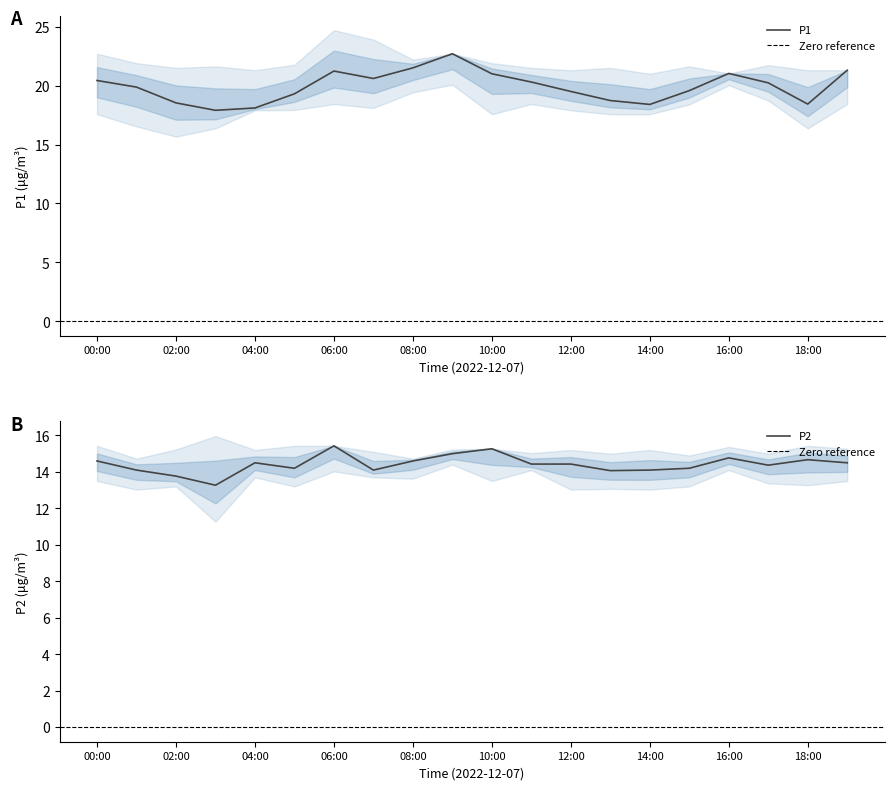

List the labels in order of P1_lower value, largest first.

09:00, 16:00, 08:00, 17:00, 06:00, 11:00, 19:00, 15:00, 07:00, 05:00, 04:00, 12:00, 00:00, 10:00, 13:00, 14:00, 01:00, 03:00, 18:00, 02:00